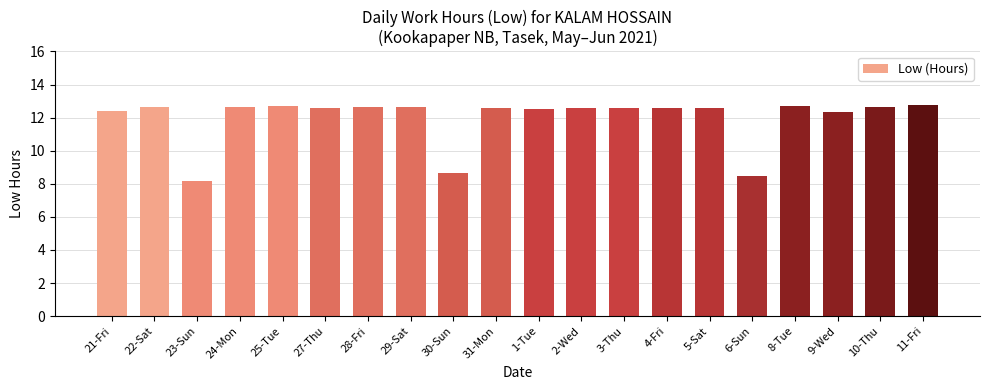

Where is the data nearest to the value 10?

30-Sun